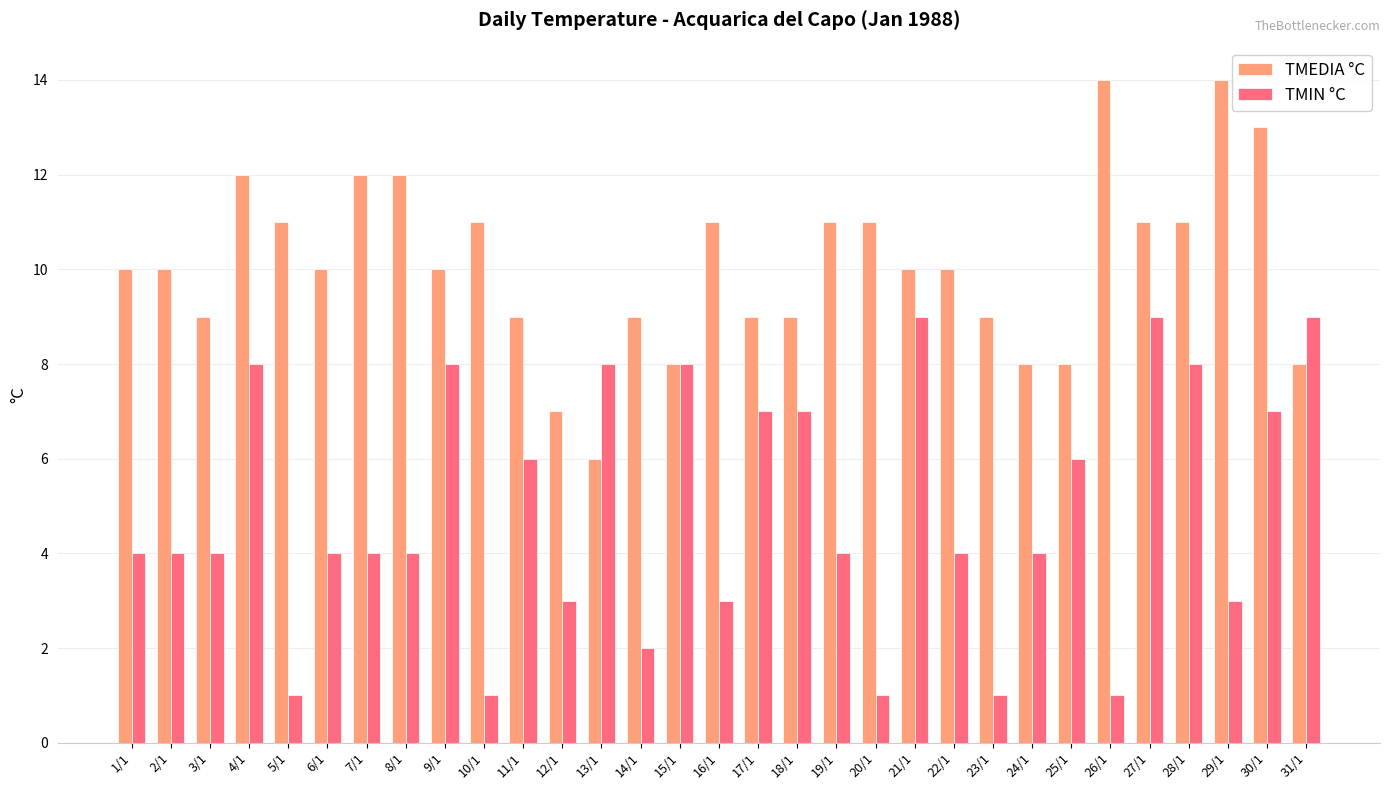

How many distinct data groups are displayed?

2